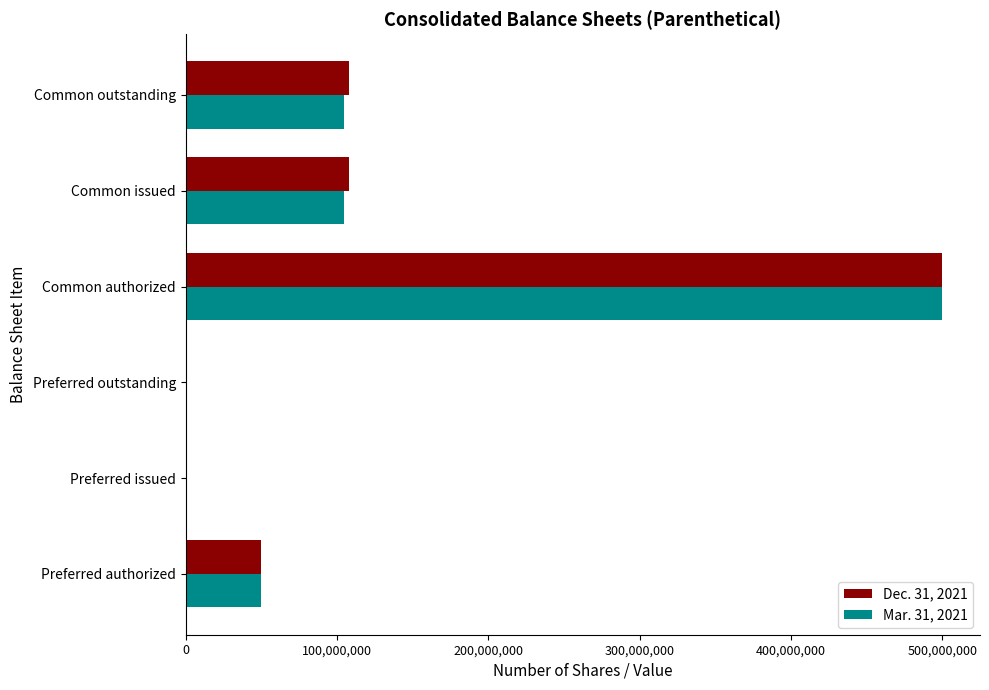

How many series are shown in this chart?

2